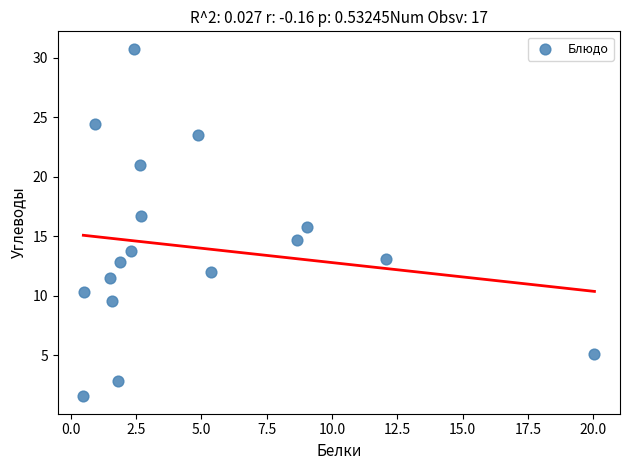

What is the range of X values (max minus min)?

19.6